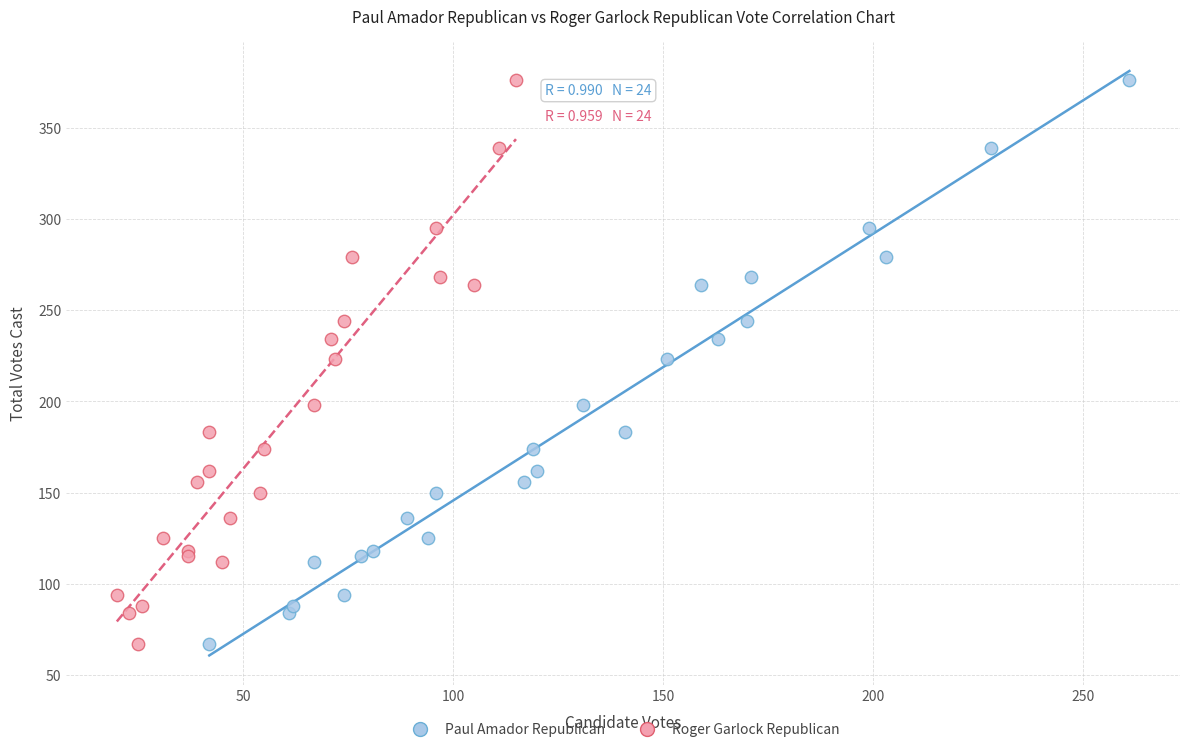

What are all the series names shown in the legend?

Paul Amador Republican, Roger Garlock Republican